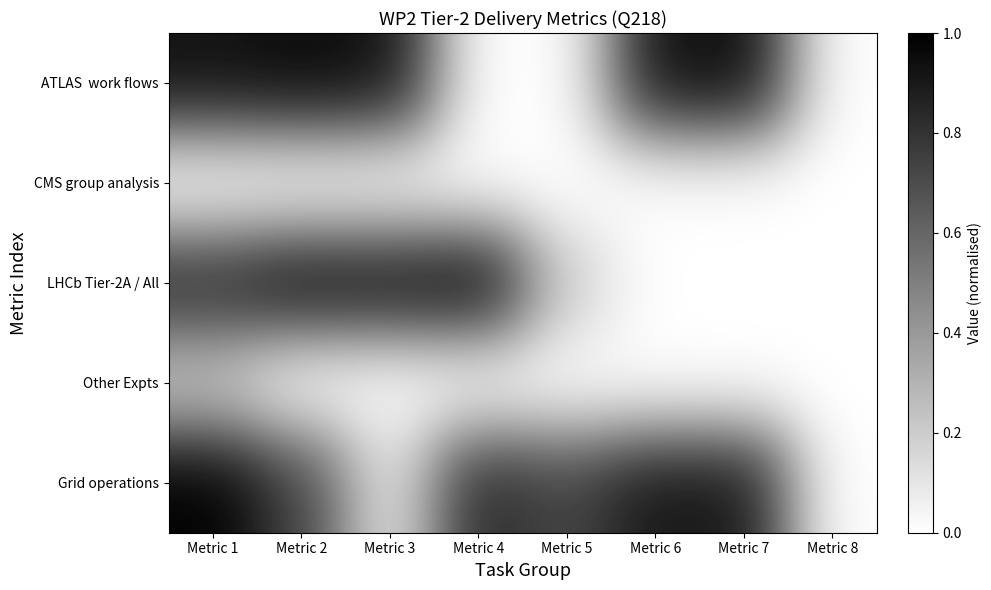

Which label corresponds to the smallest value in the chart?

Metric 4